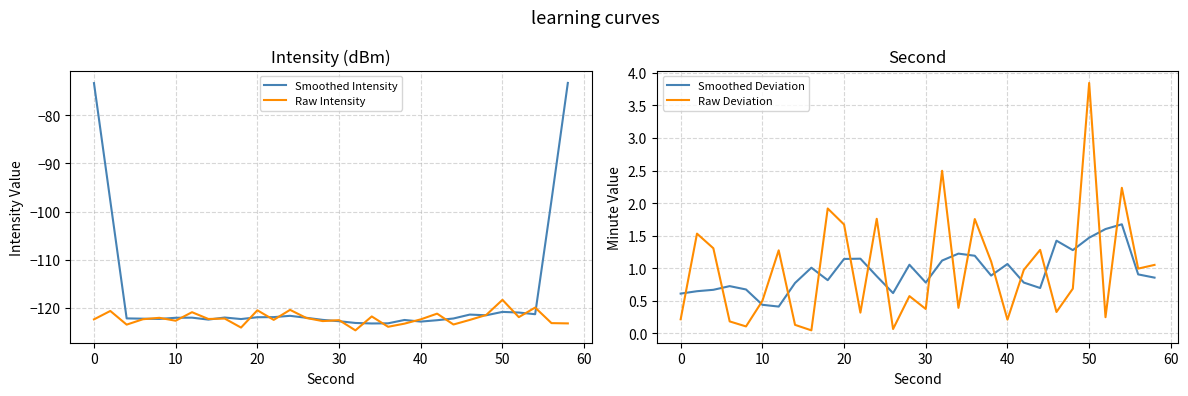

True or false: Raw Intensity has more than 1 points higher than both neighbors.

True